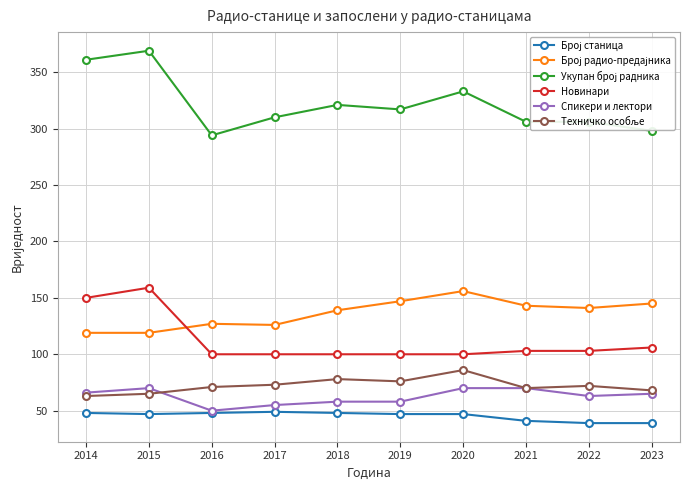

What is the total value across all series at 2015?

829